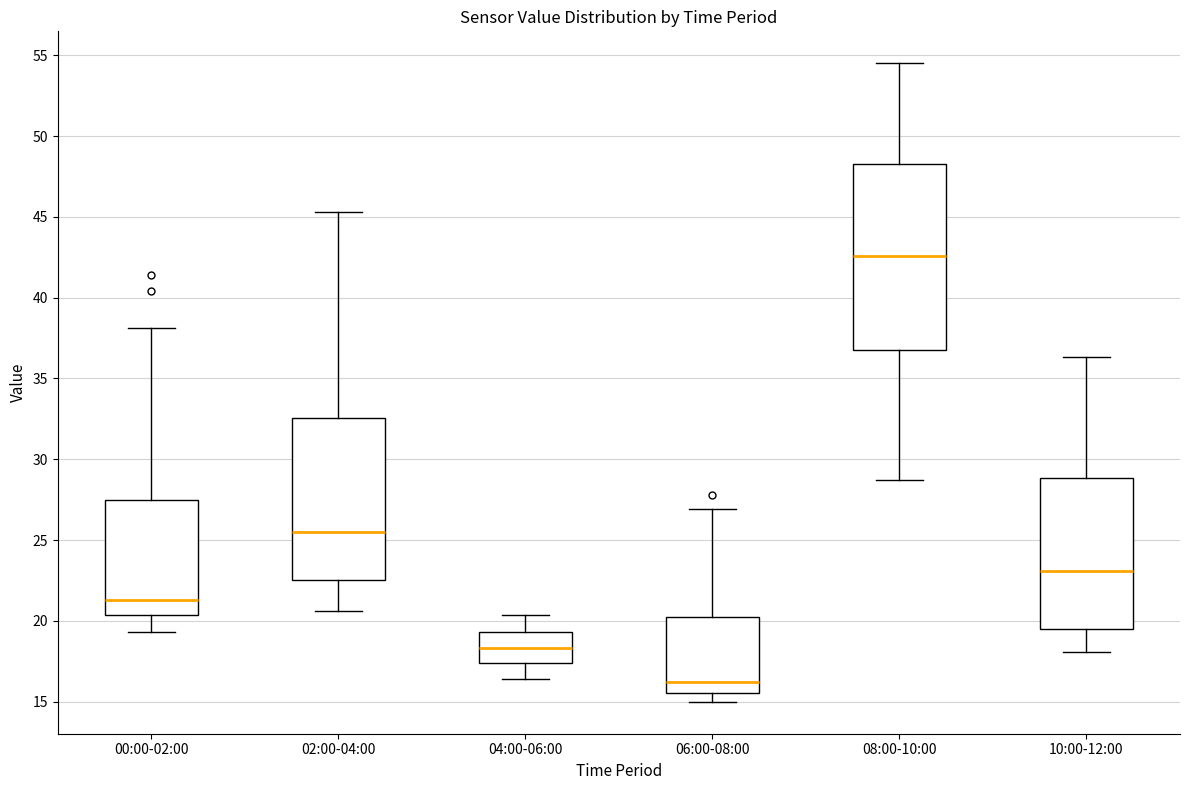

Where does the lower whisker of the box for 00:00-02:00 end on the y-axis? The values are not printed on the chart, so give them approximately, as read against the axis.

19.5